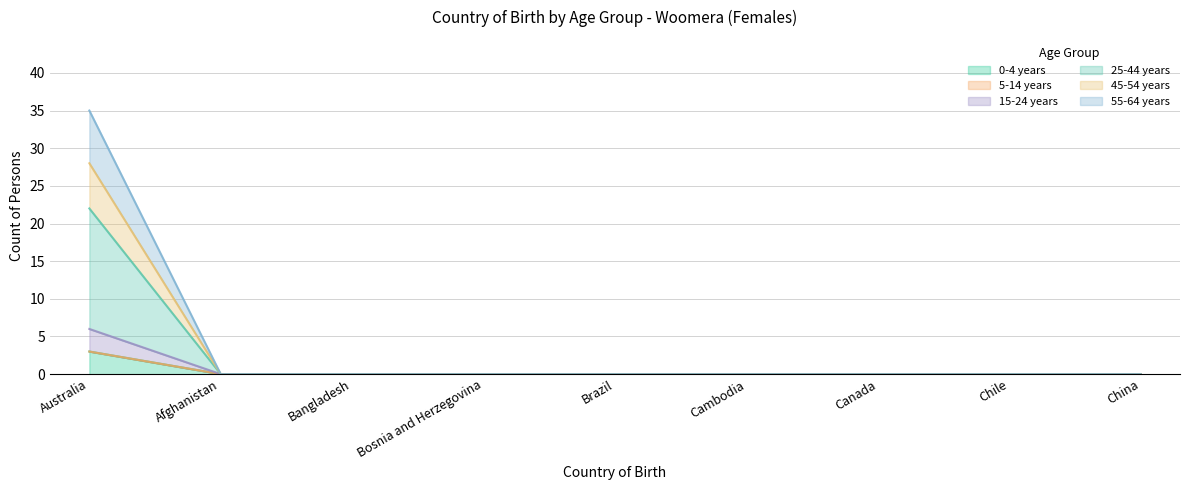

Which series has the widest spread of values?

25-44 years